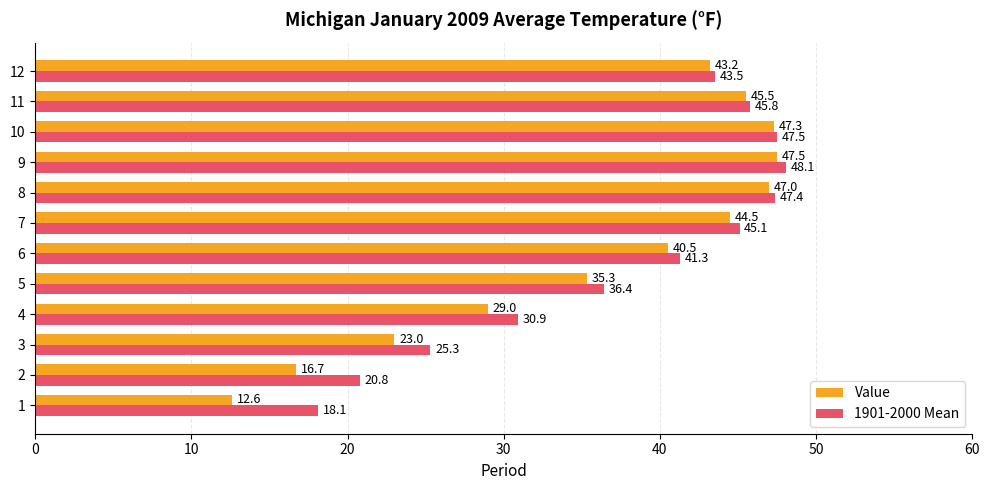

What is the difference between the highest and lowest values at 9?

0.6